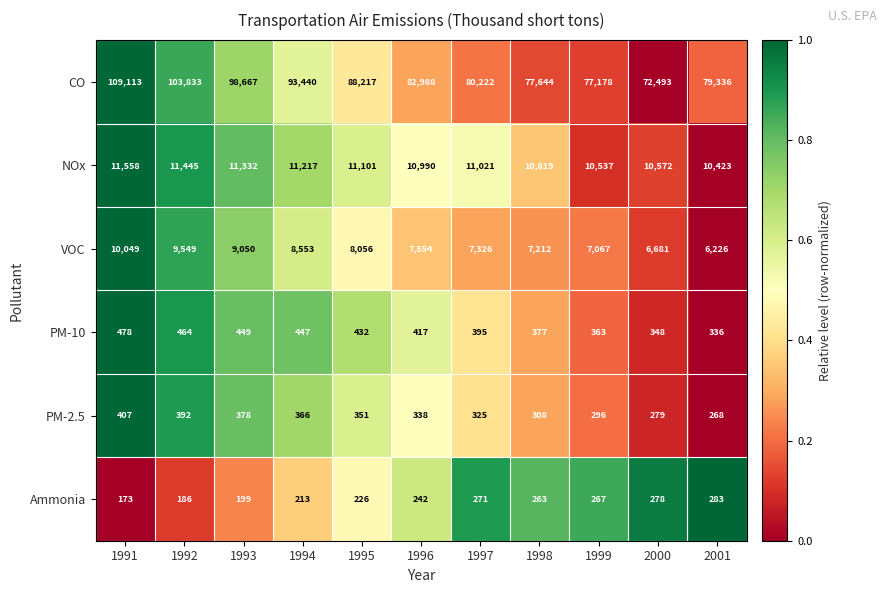

Rank the categories by Ammonia value from highest to lowest.

2001, 2000, 1997, 1999, 1998, 1996, 1995, 1994, 1993, 1992, 1991